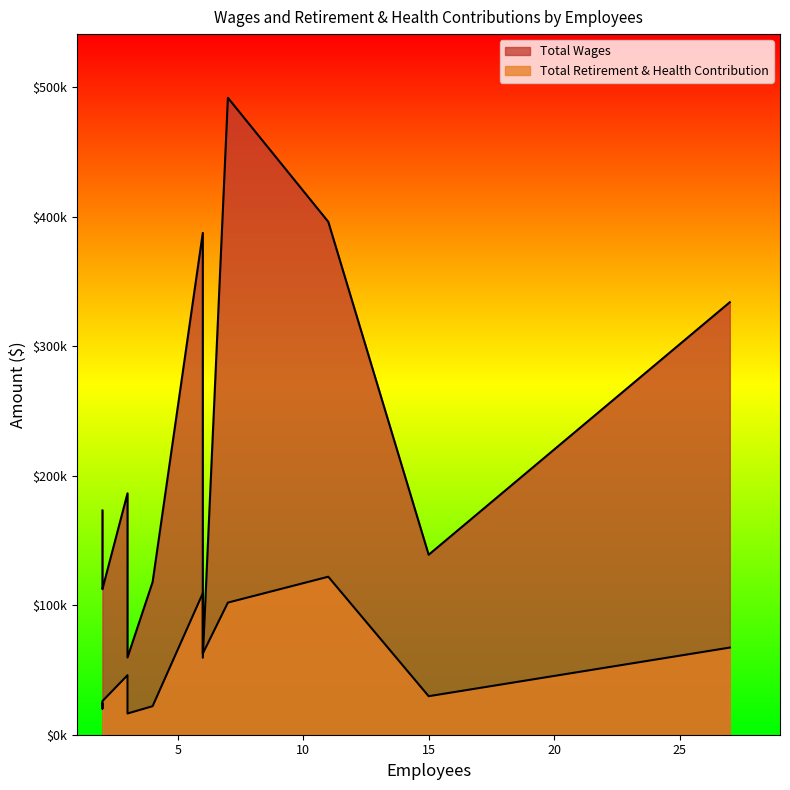

What is the difference between the Total Retirement & Health Contribution values at 15 and 11?

92222